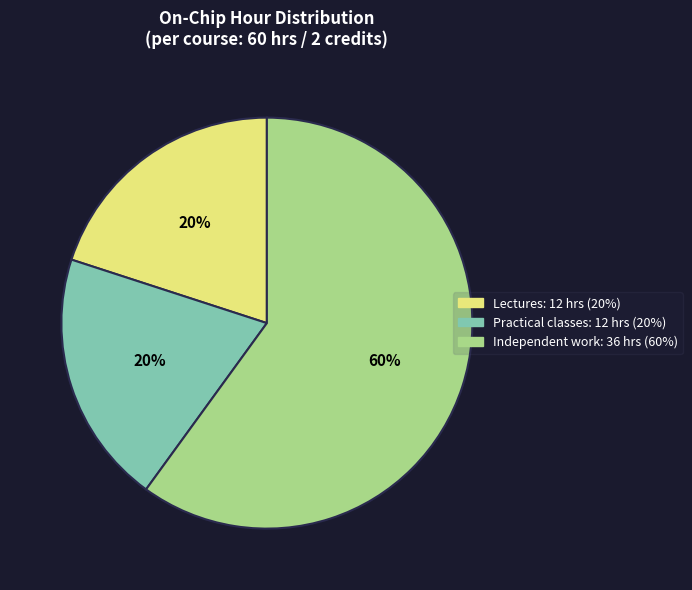

To the nearest percent, what is the difference between the largest and smallest slice percentages?

40%